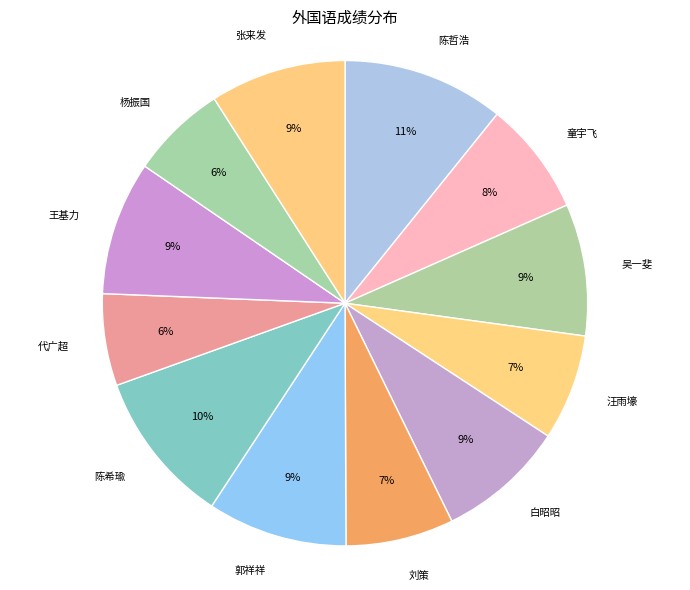

To the nearest percent, what is the difference between the largest and smallest slice percentages?

5%